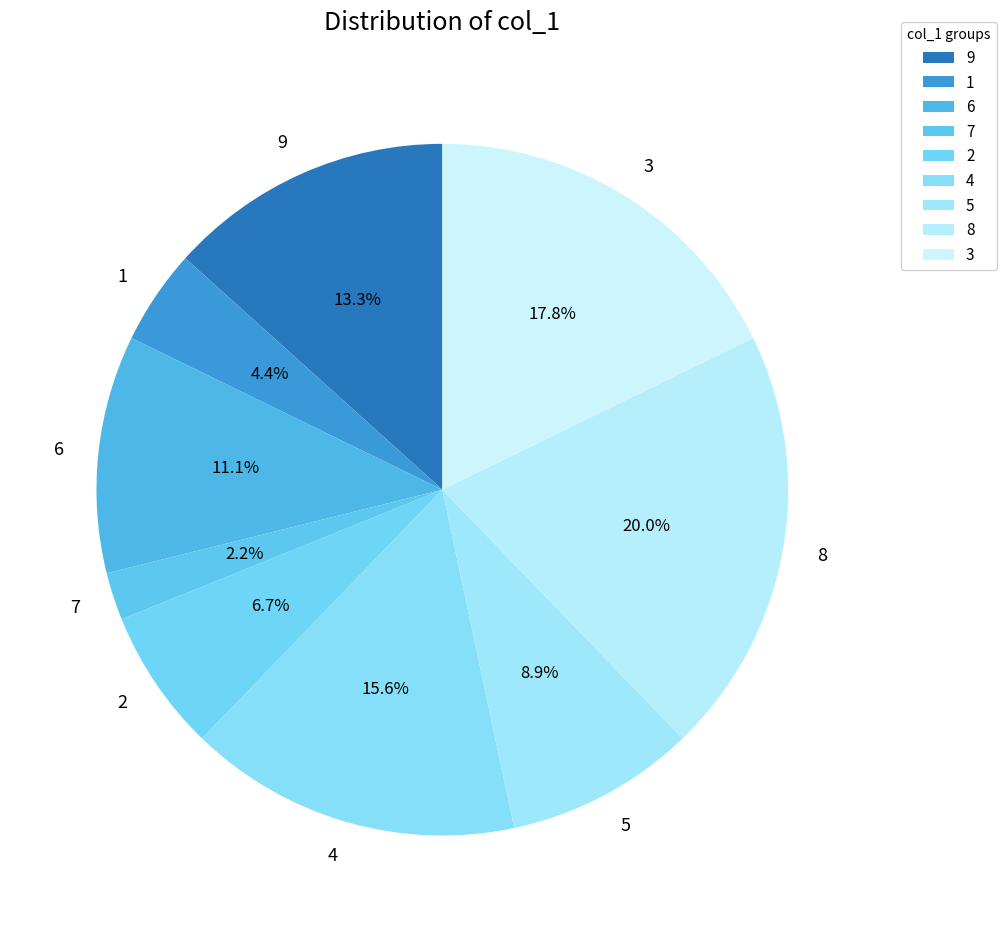

Count the number of slices in the pie.

9